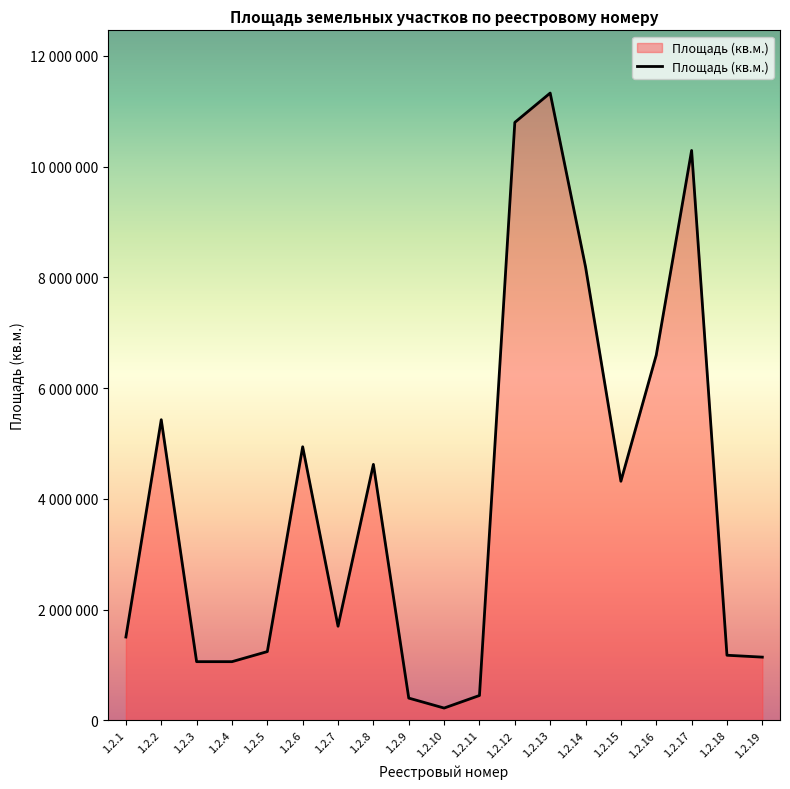

What is the change in value from 1.2.3 to 1.2.17?

+9235000